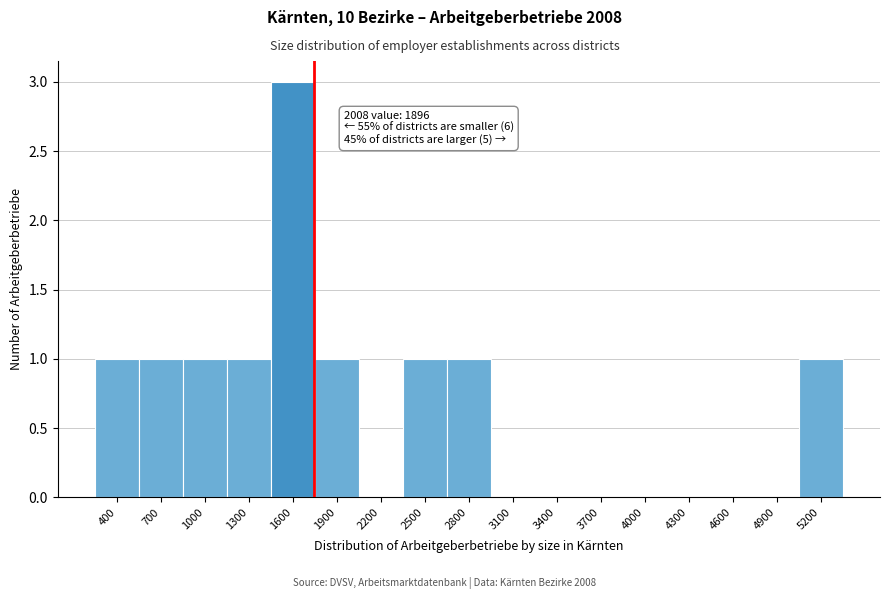

Reading right to left, list all the values displayed in this chart.

5200=1	4900=0	4600=0	4300=0	4000=0	3700=0	3400=0	3100=0	2800=1	2500=1	2200=0	1900=1	1600=3	1300=1	1000=1	700=1	400=1